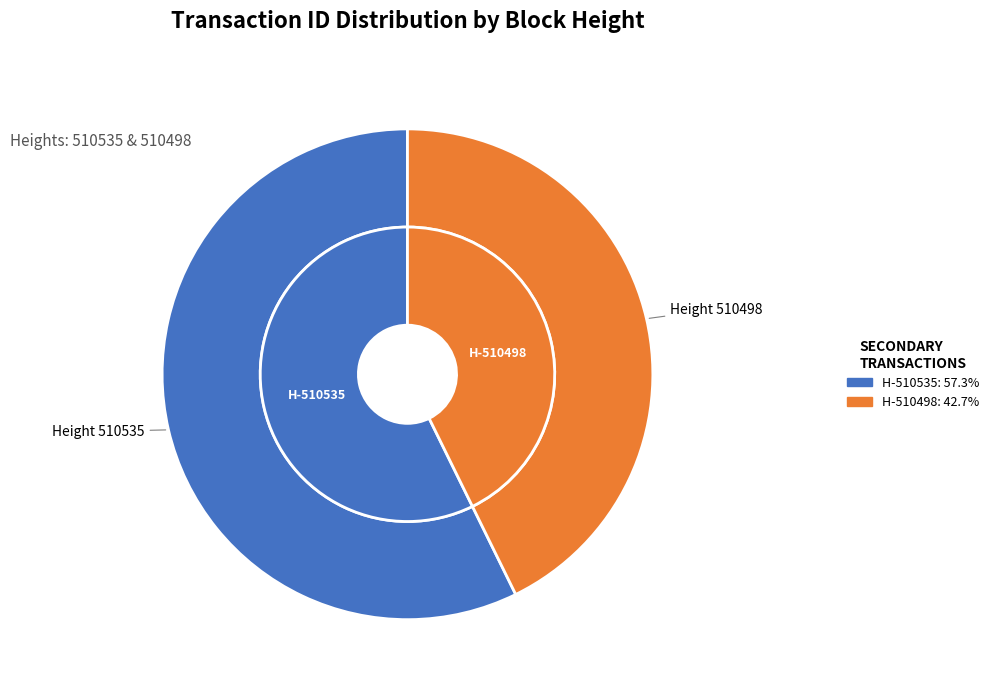

How many segments does this pie chart have?

2